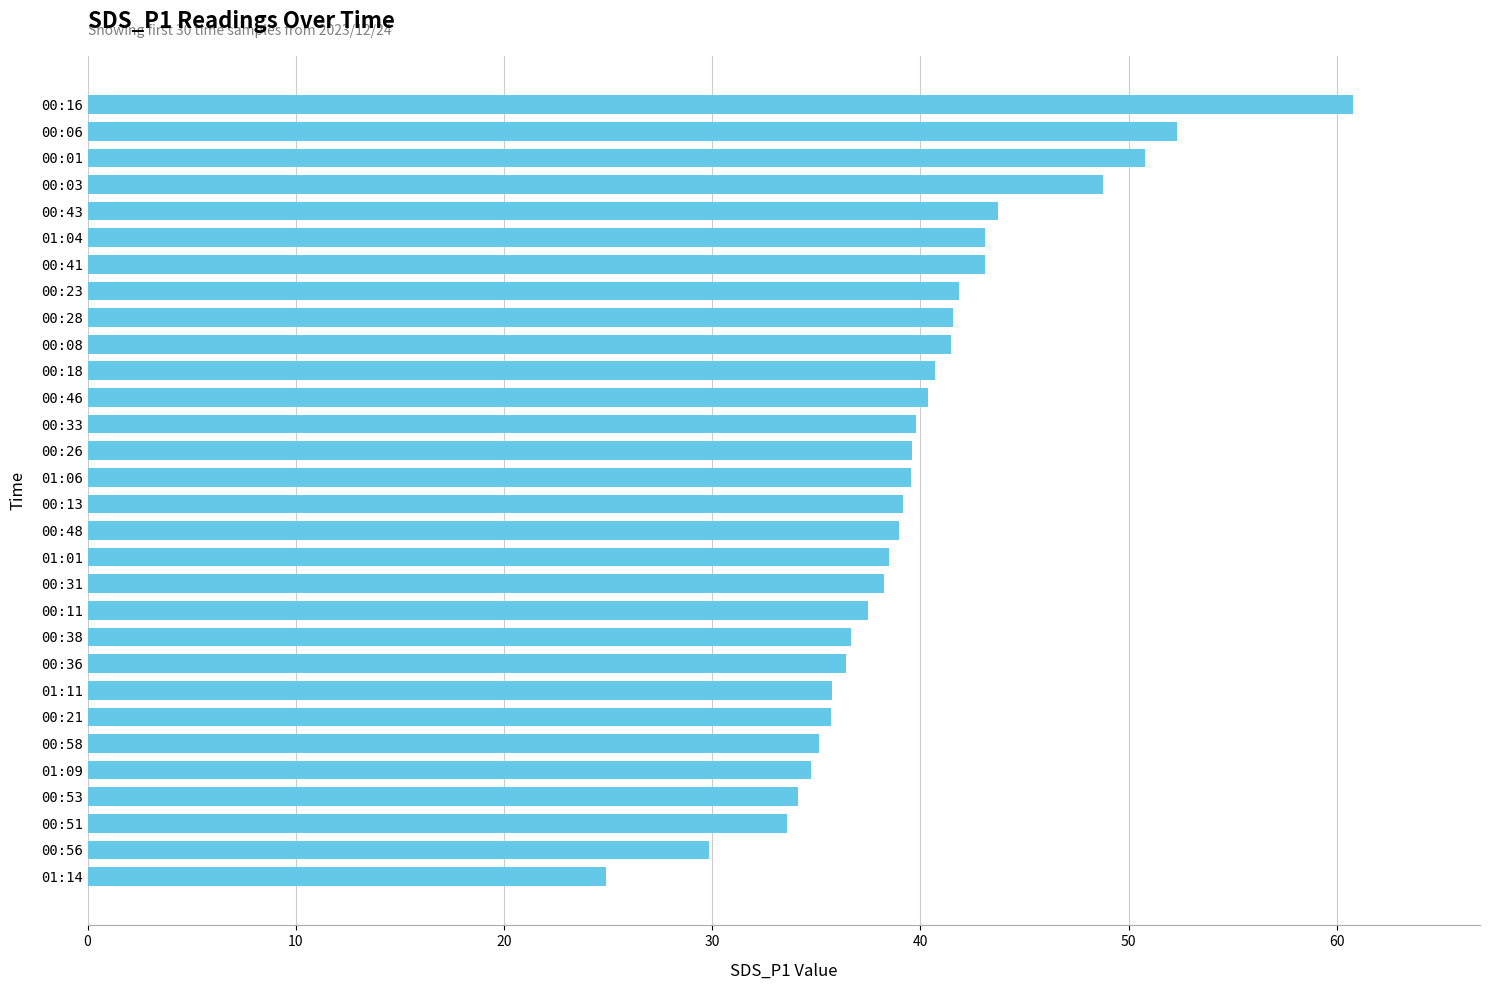

Count the number of categories in the chart.

30